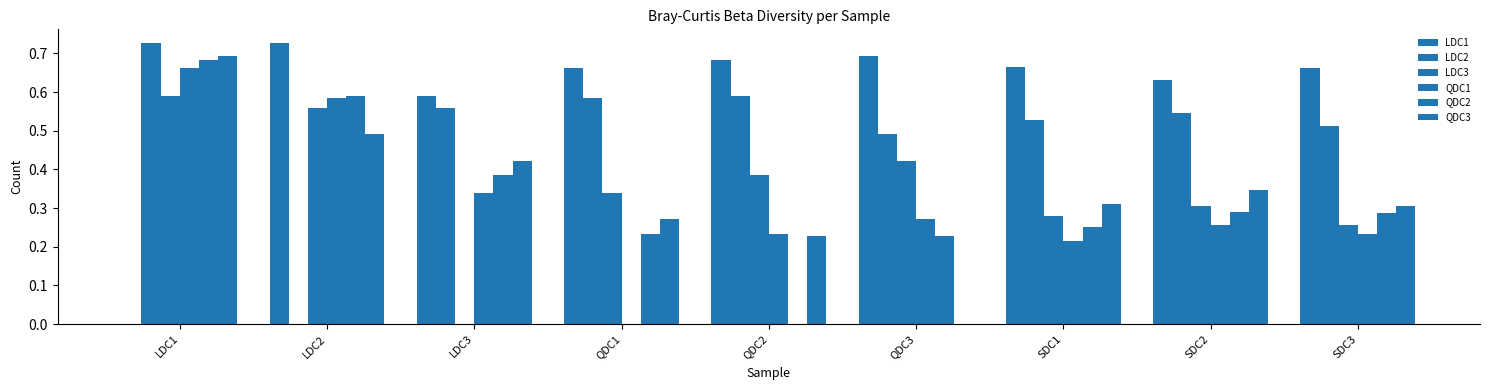

What is the average value of the LDC1 series?

0.6